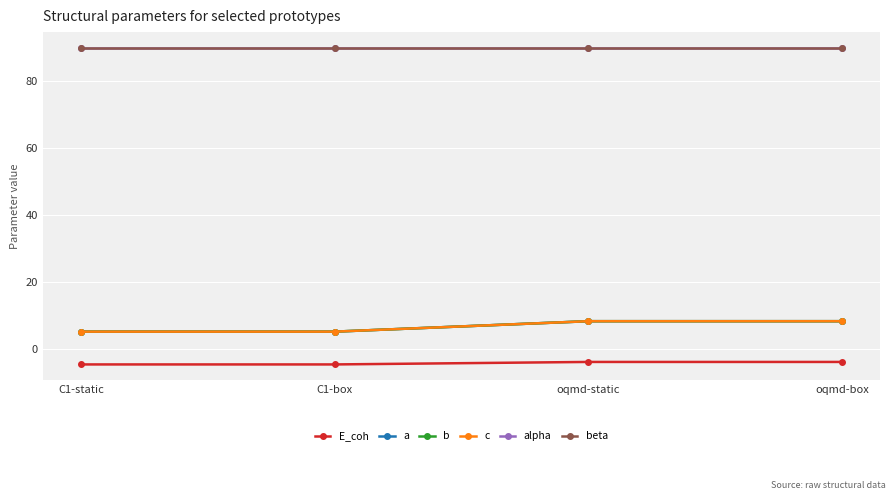

Is this an area chart (filled region under the line)?

No